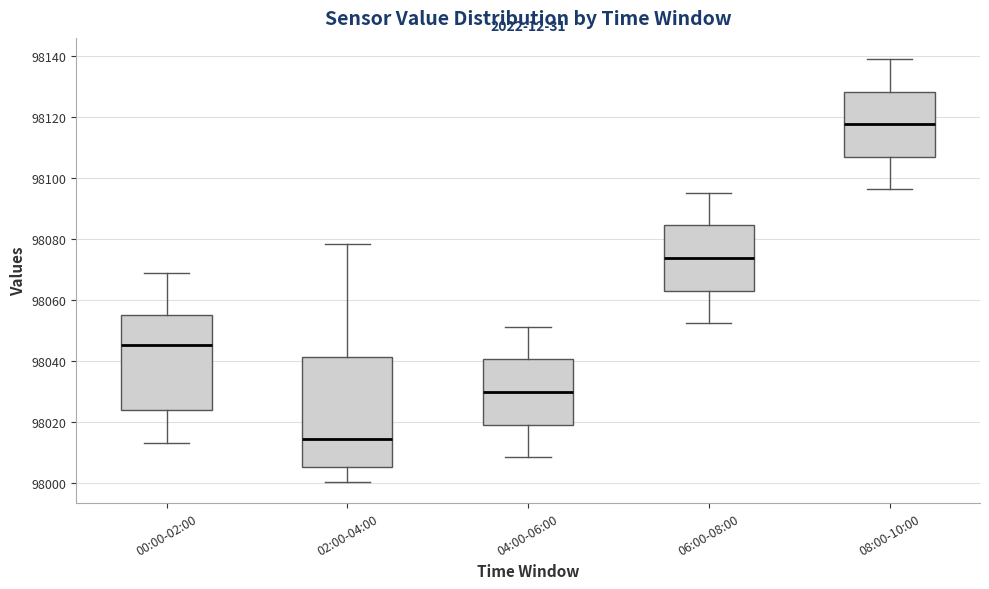

Reading left to right, transcribe this box plot: for each box, give where its median line is, the range the box spans, and where its two whiskers end, as read against the y-axis. The values are not printed on the chart, so give them approximately, as read against the axis.

00:00-02:00: median 98046, box 98024 to 98056, whiskers 98014 to 98068
02:00-04:00: median 98014, box 98006 to 98042, whiskers 98000 to 98078
04:00-06:00: median 98030, box 98020 to 98040, whiskers 98008 to 98052
06:00-08:00: median 98074, box 98064 to 98084, whiskers 98052 to 98096
08:00-10:00: median 98118, box 98106 to 98128, whiskers 98096 to 98140